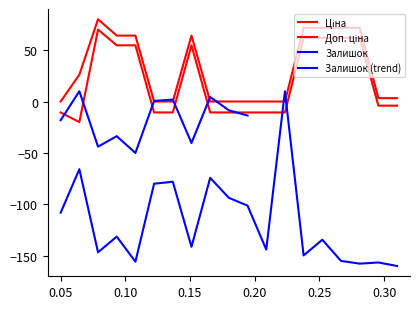

Which series has the largest total across all categories?

Доп. ціна